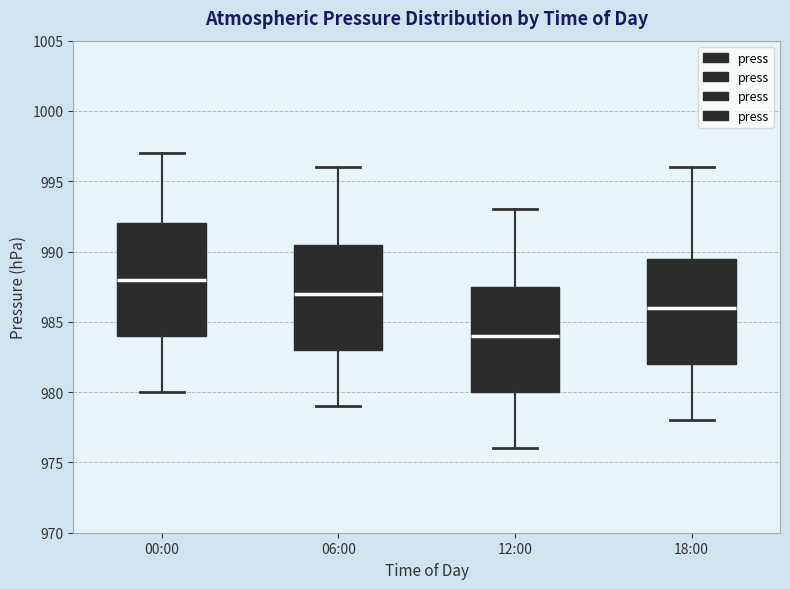

Comparing the boxes themselves (not the whiskers), which one is the tallest?

00:00